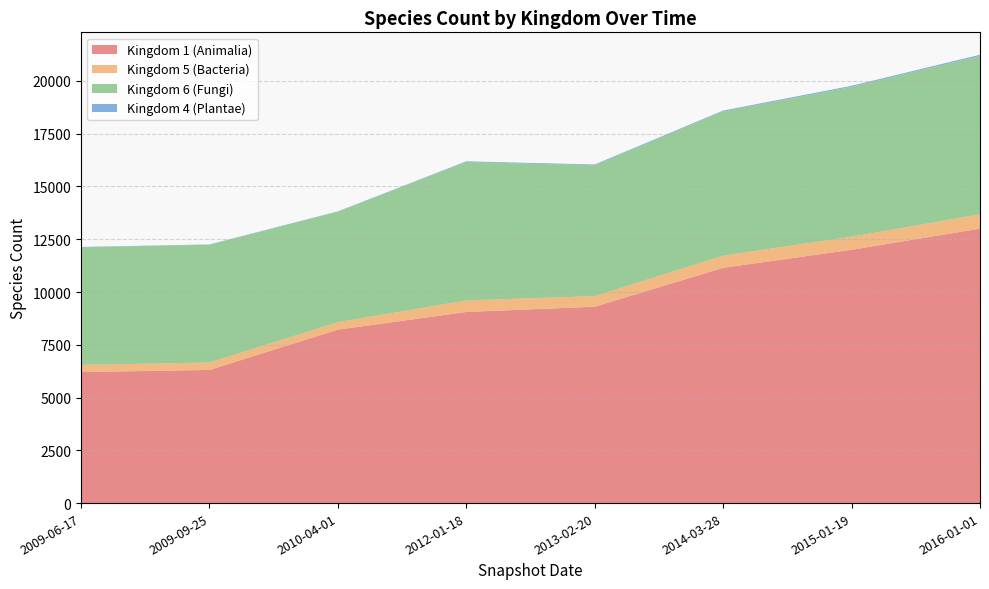

Reading left to right, list all the values displayed in this chart.

Kingdom 1 (Animalia): 2009-06-17=6207	2009-09-25=6308	2010-04-01=8216	2012-01-18=9053	2013-02-20=9303	2014-03-28=11145	2015-01-19=12000	2016-01-01=13000
Kingdom 5 (Bacteria): 2009-06-17=341	2009-09-25=350	2010-04-01=352	2012-01-18=547	2013-02-20=501	2014-03-28=576	2015-01-19=620	2016-01-01=680
Kingdom 6 (Fungi): 2009-06-17=5570	2009-09-25=5580	2010-04-01=5236	2012-01-18=6556	2013-02-20=6200	2014-03-28=6830	2015-01-19=7100	2016-01-01=7500
Kingdom 4 (Plantae): 2009-06-17=16	2009-09-25=16	2010-04-01=16	2012-01-18=35	2013-02-20=37	2014-03-28=44	2015-01-19=50	2016-01-01=60